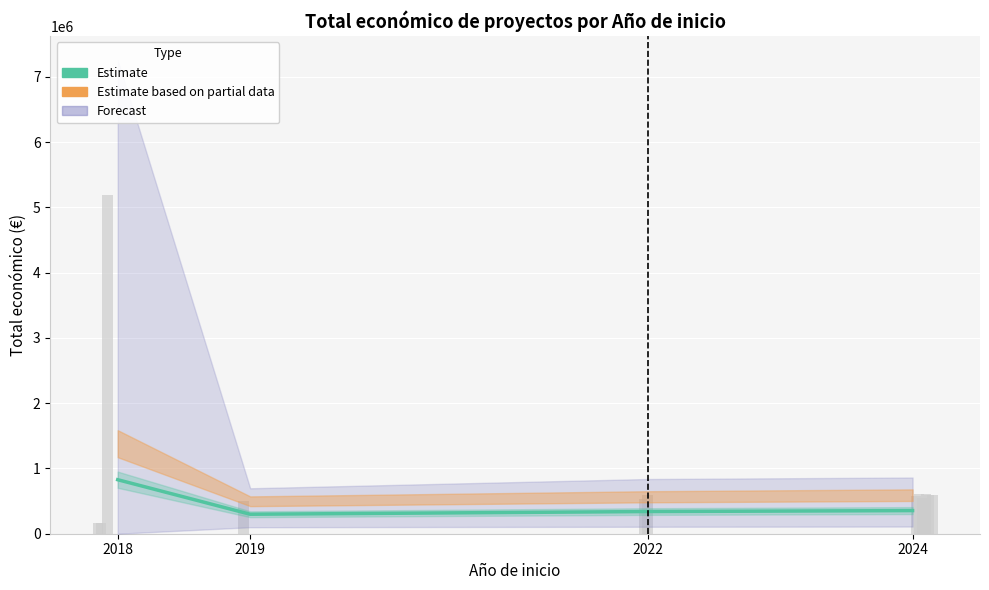

What is the minimum value shown in the chart?

298339.2